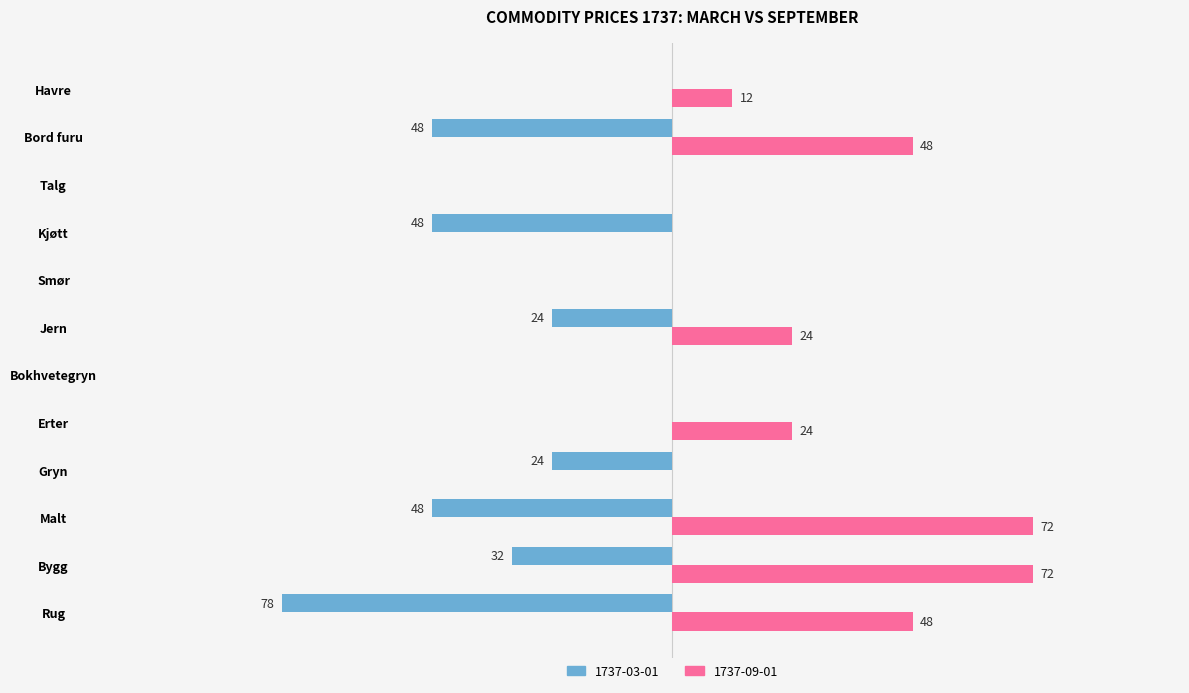

Which series has the widest spread of values?

1737-03-01